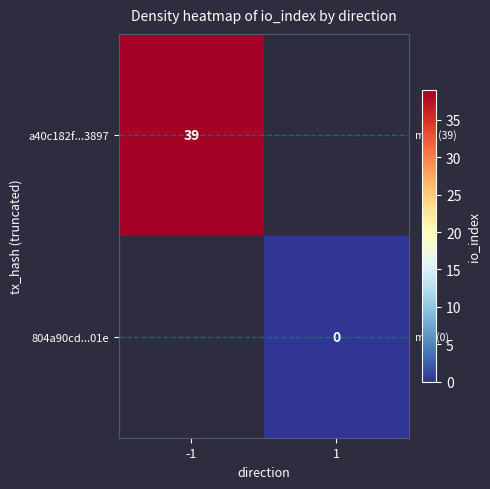

Is the value of a40c182f...3897 at -1 greater than the value of 804a90cd...01e at 1?

Yes